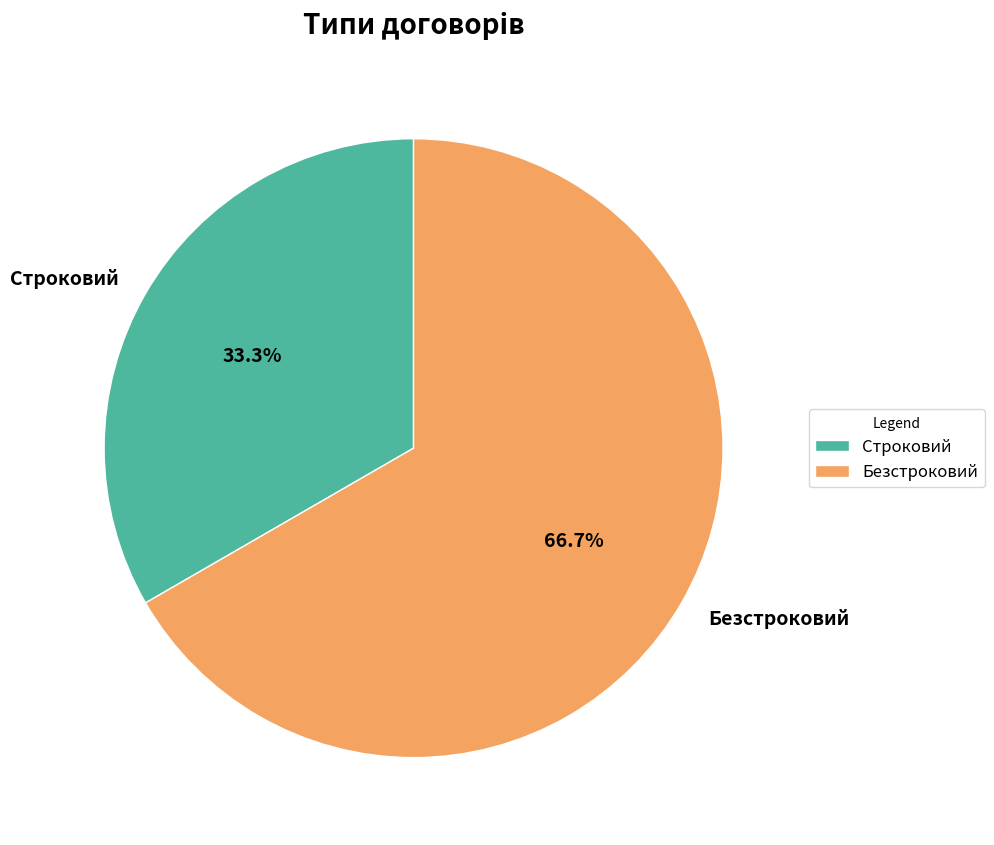

How many segments does this pie chart have?

2